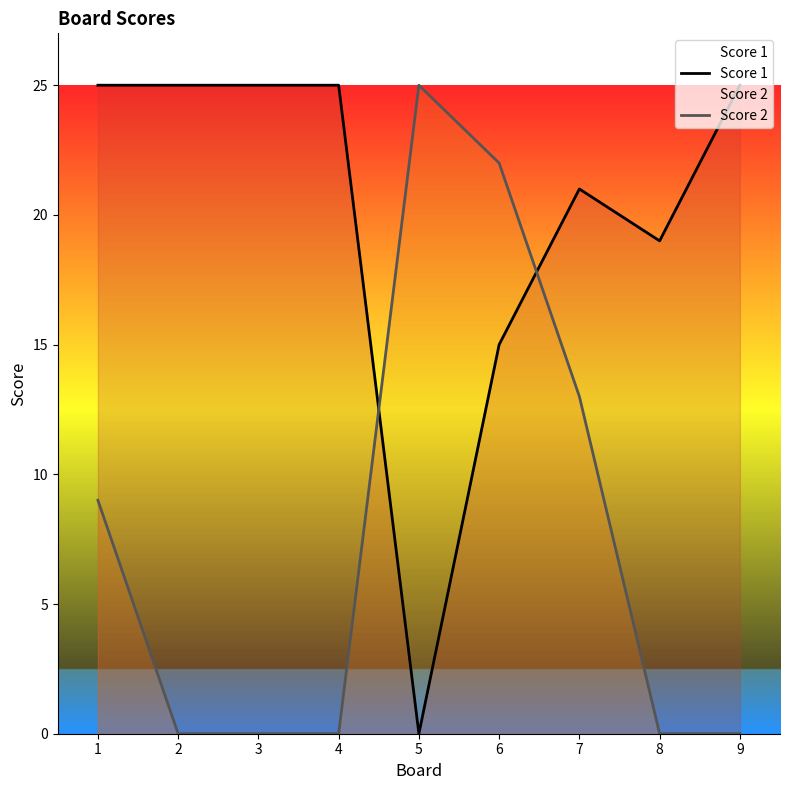

List the series in order of their overall mean, highest first.

Score 1, Score 2